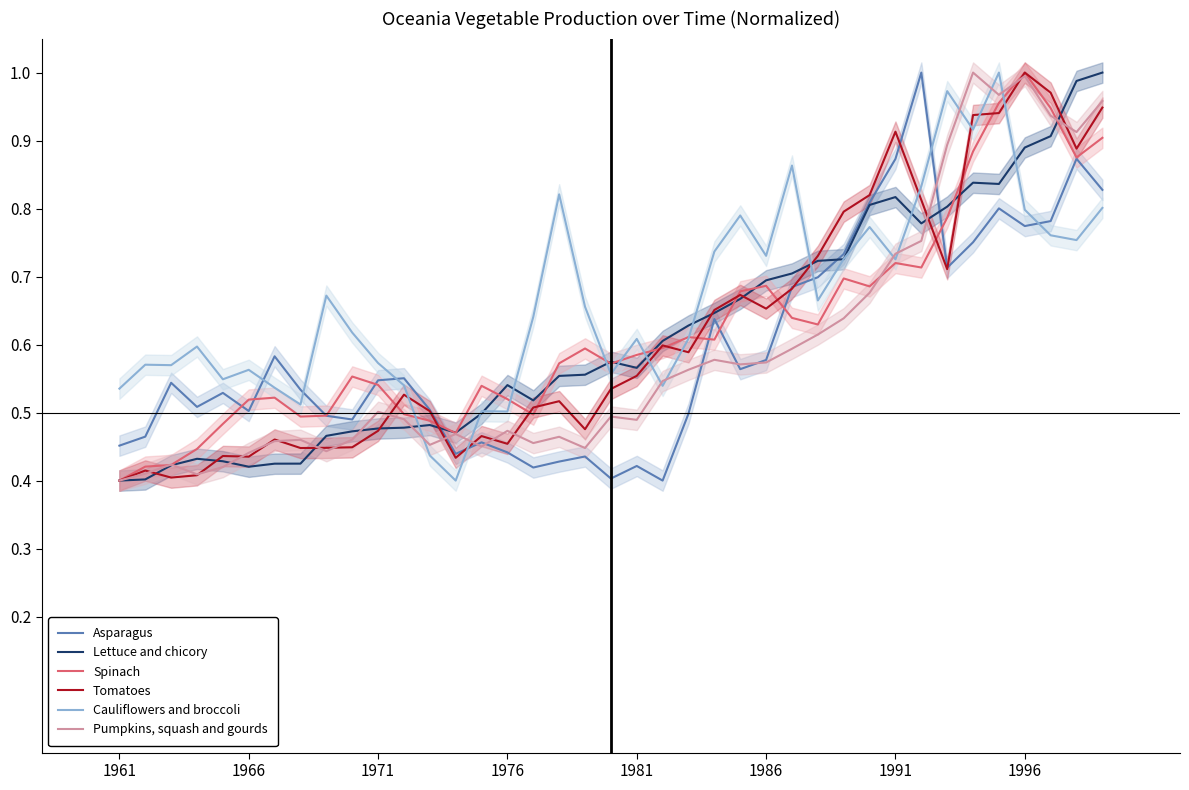

Which category has the highest value in the Spinach series?

1996